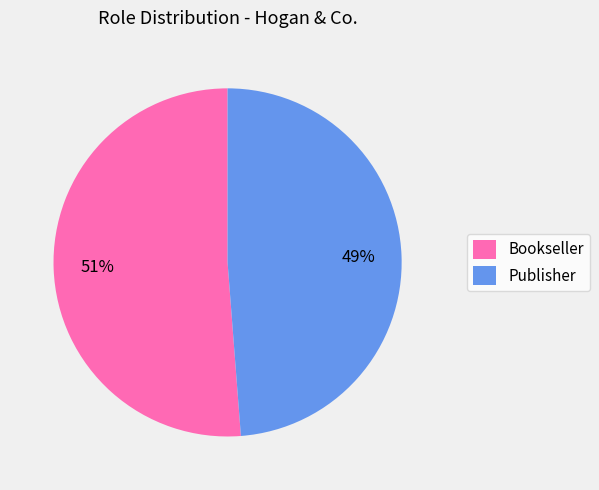

How many segments does this pie chart have?

2